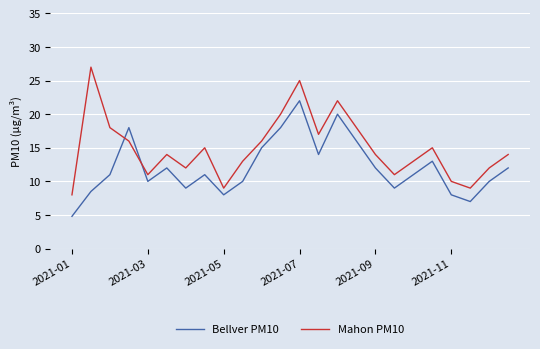

Rank the series by their average value, from lowest to highest.

Bellver PM10, Mahon PM10